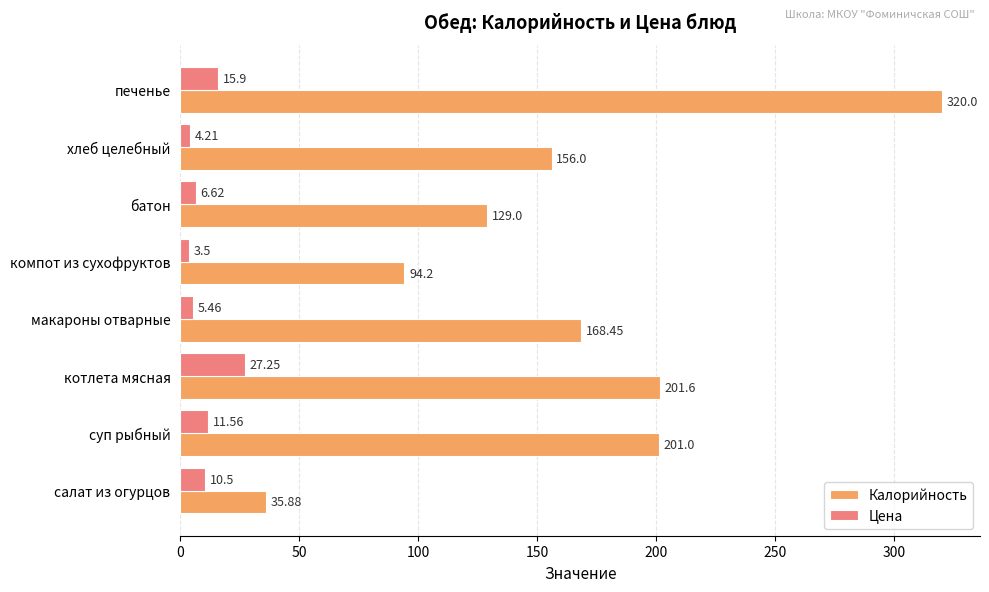

Rank the categories by Калорийность value from lowest to highest.

салат из огурцов, компот из сухофруктов, батон, хлеб целебный, макароны отварные, суп рыбный, котлета мясная, печенье